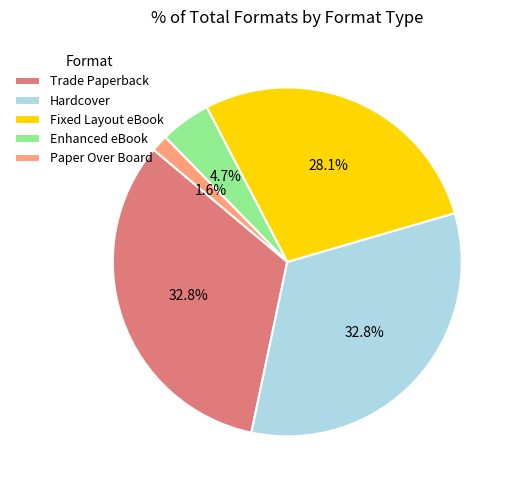

To the nearest percent, what is the combined percentage of Hardcover and Fixed Layout eBook?

61%